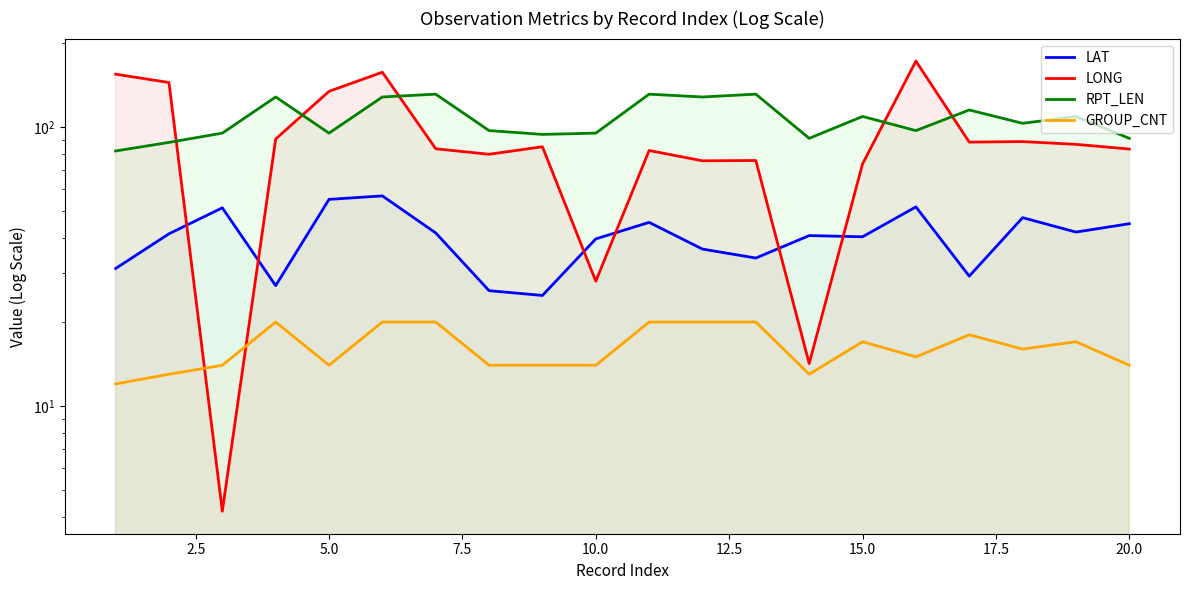

What is the greatest value displayed?

172.1